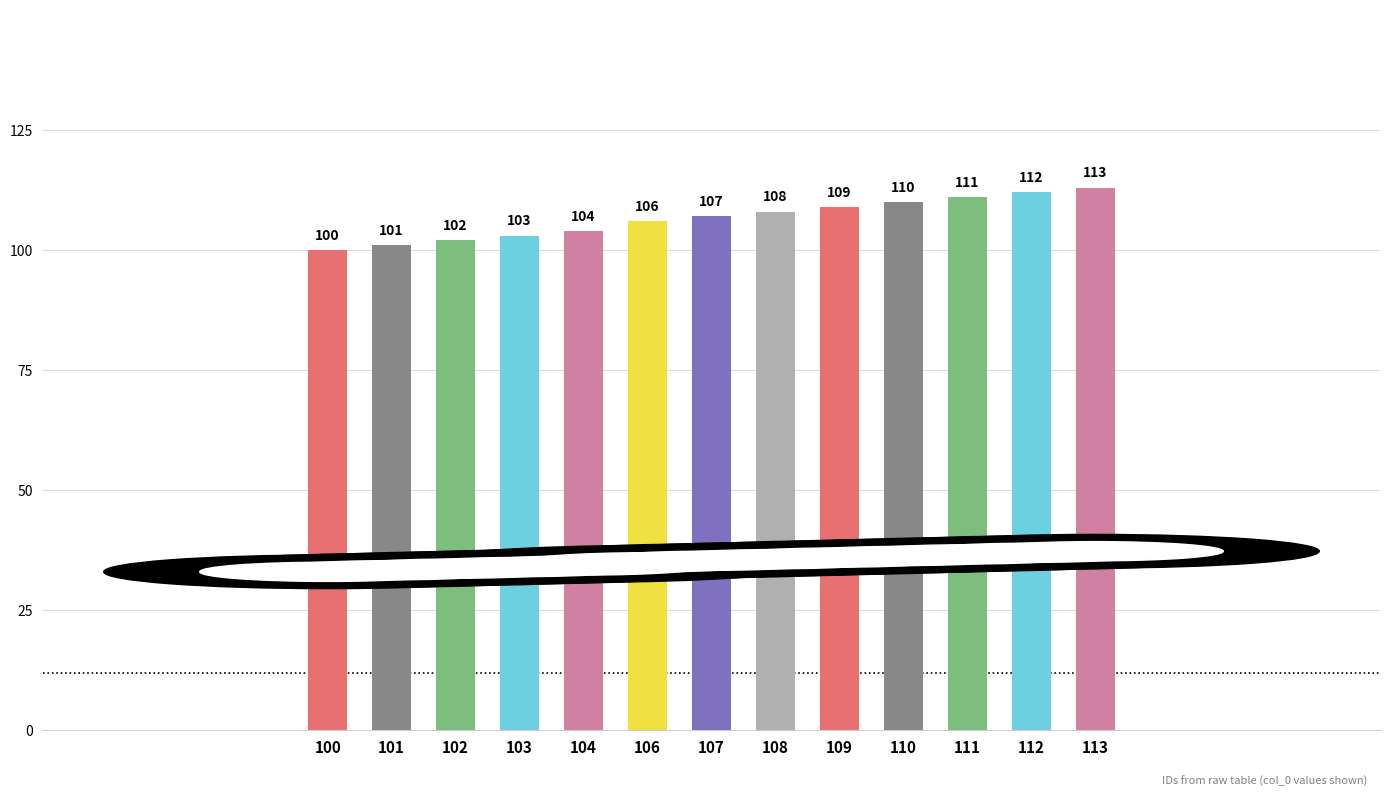

What is the sum of all values?

1386